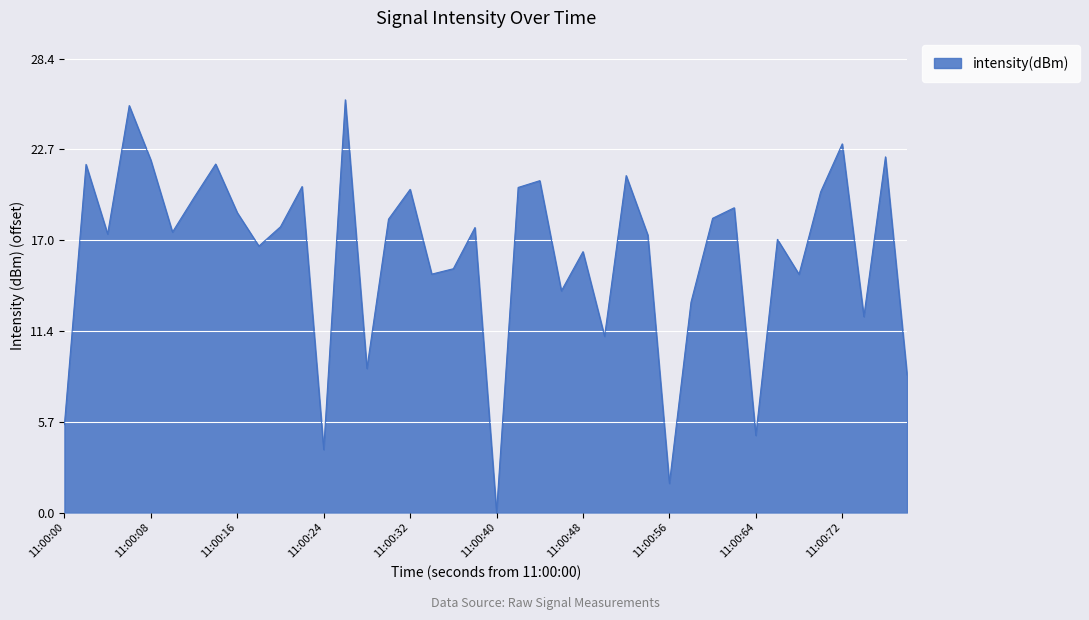

How many lines are shown in the chart?

1